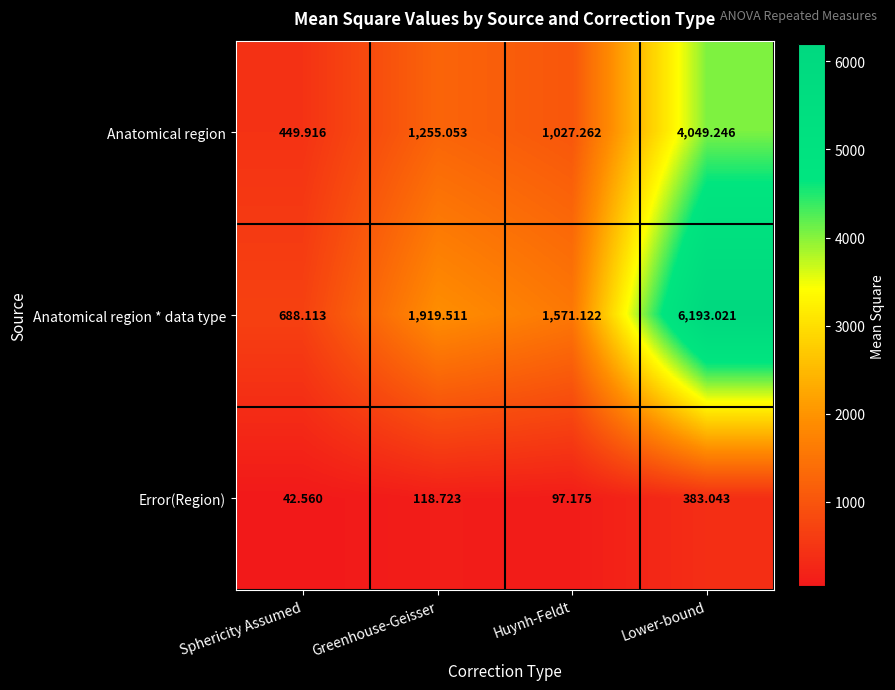

Rank the series by their average value, from highest to lowest.

Anatomical region * data type, Anatomical region, Error(Region)